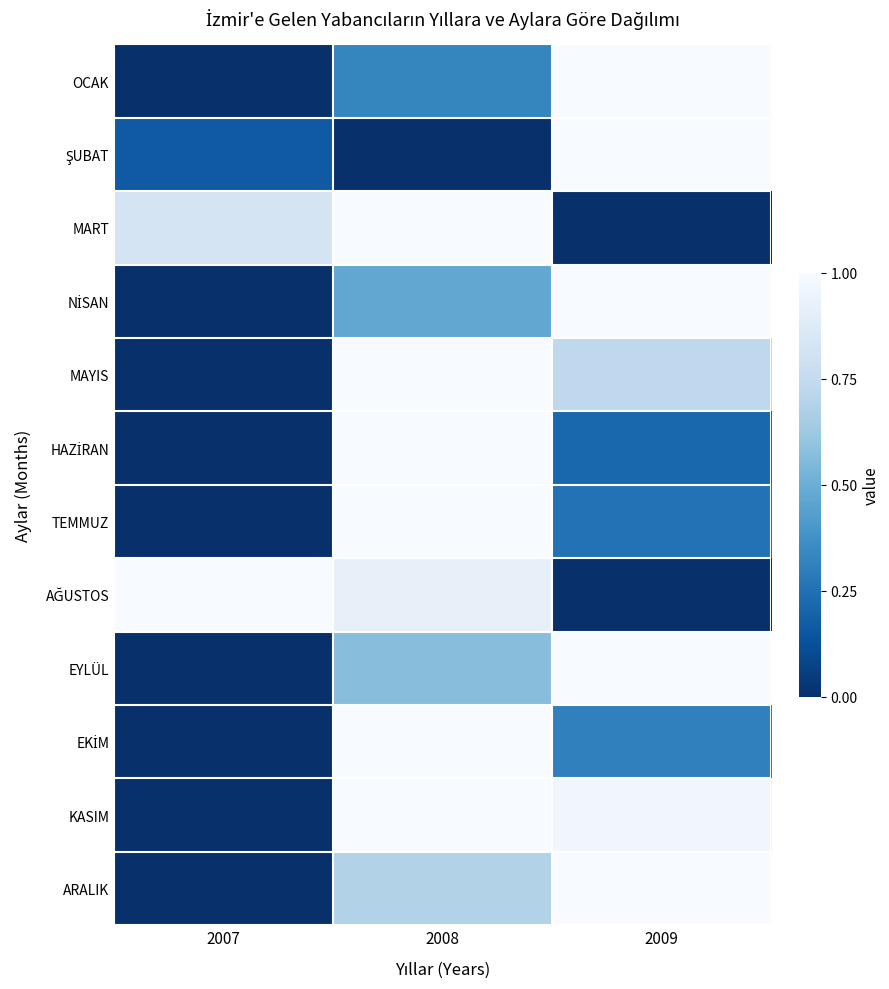

How many distinct data groups are displayed?

12